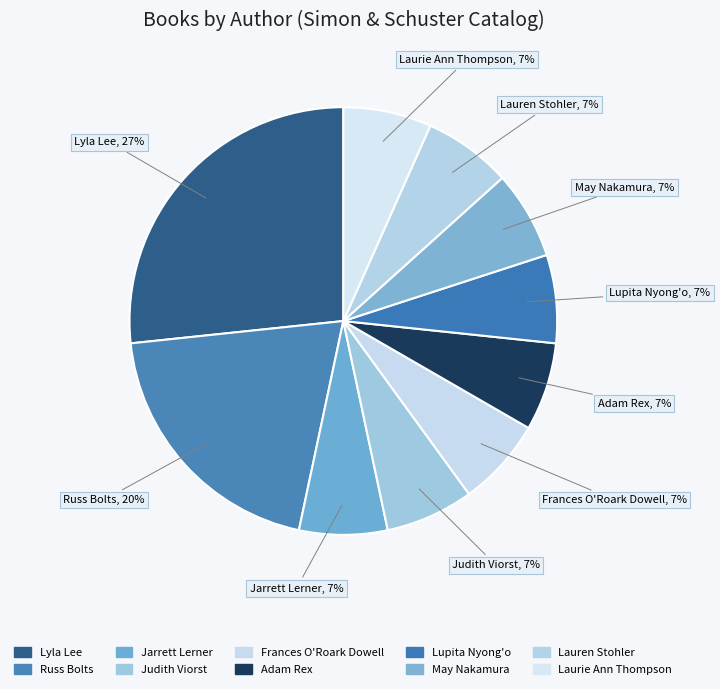

How many segments does this pie chart have?

10